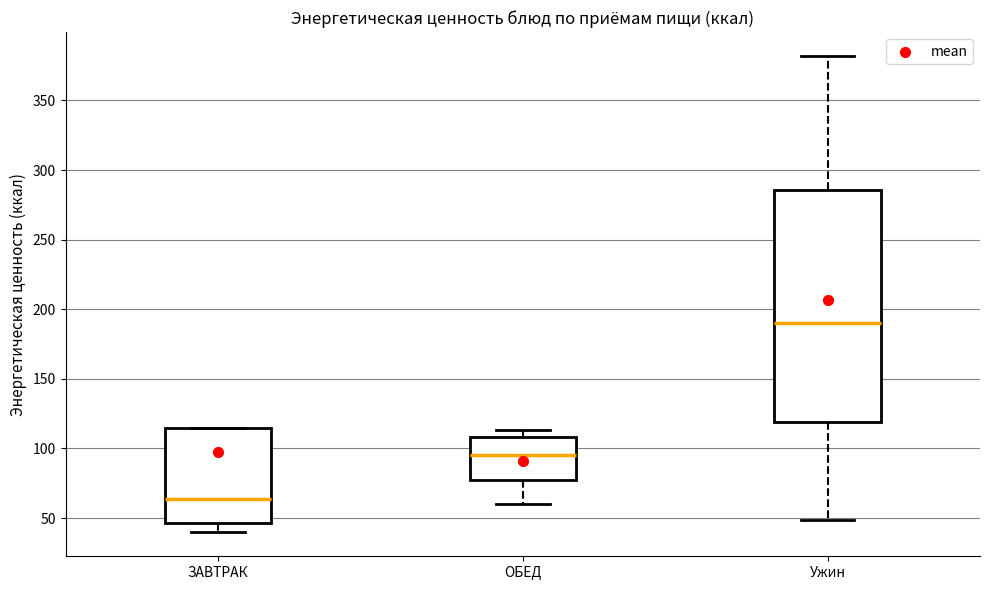

Which box's median line is the highest?

Ужин